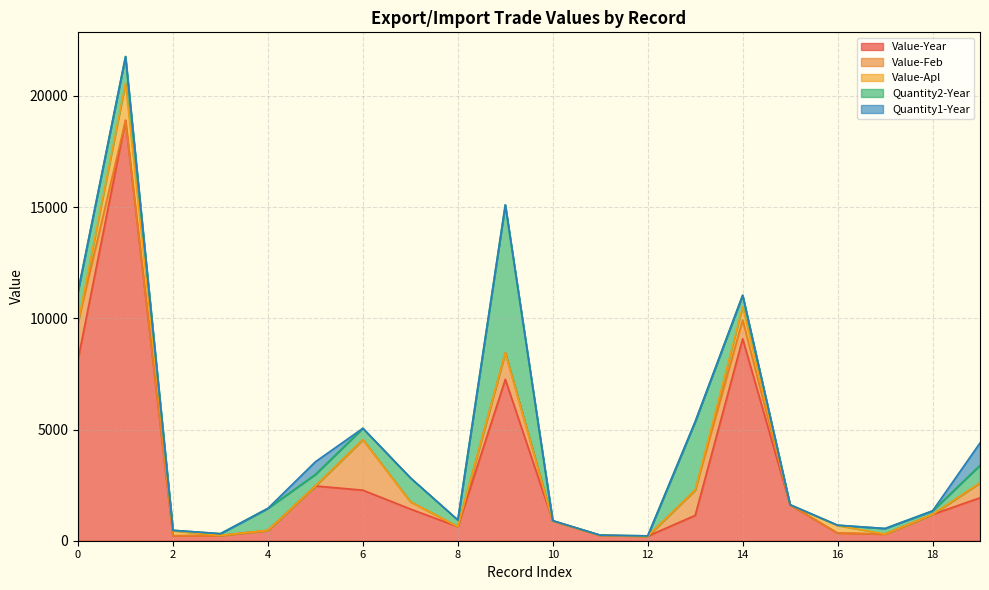

What is the maximum value shown in the chart?

18907